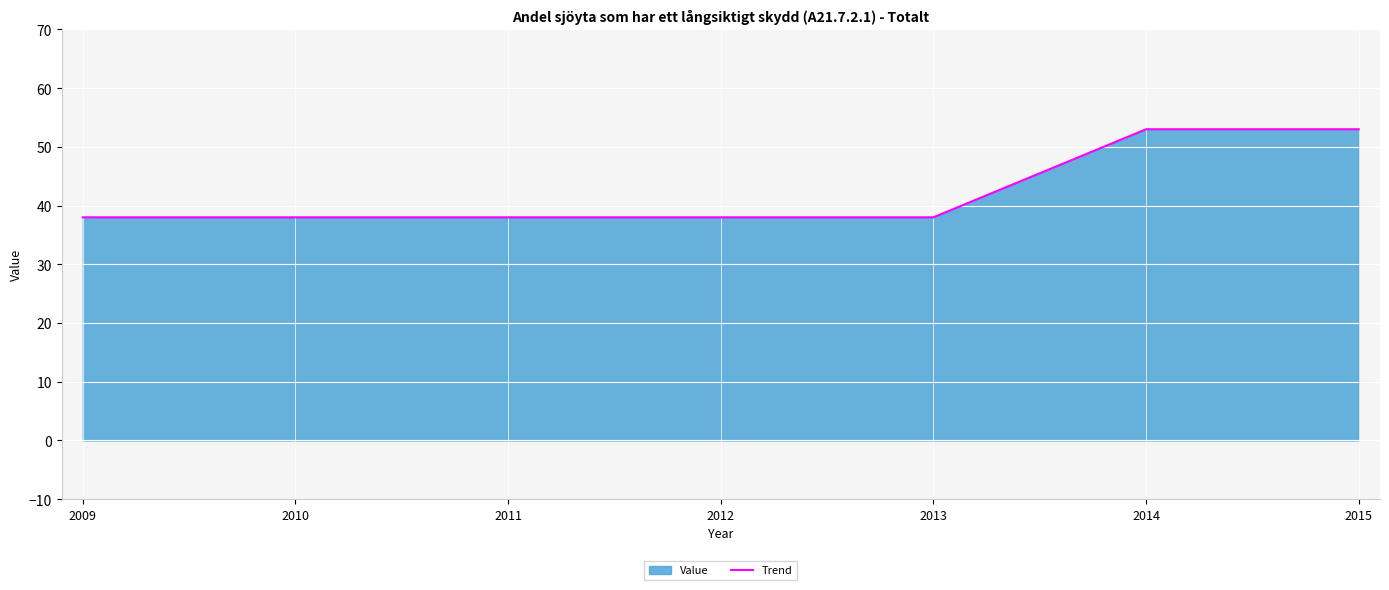

What is the difference between the second highest and second lowest values?

15